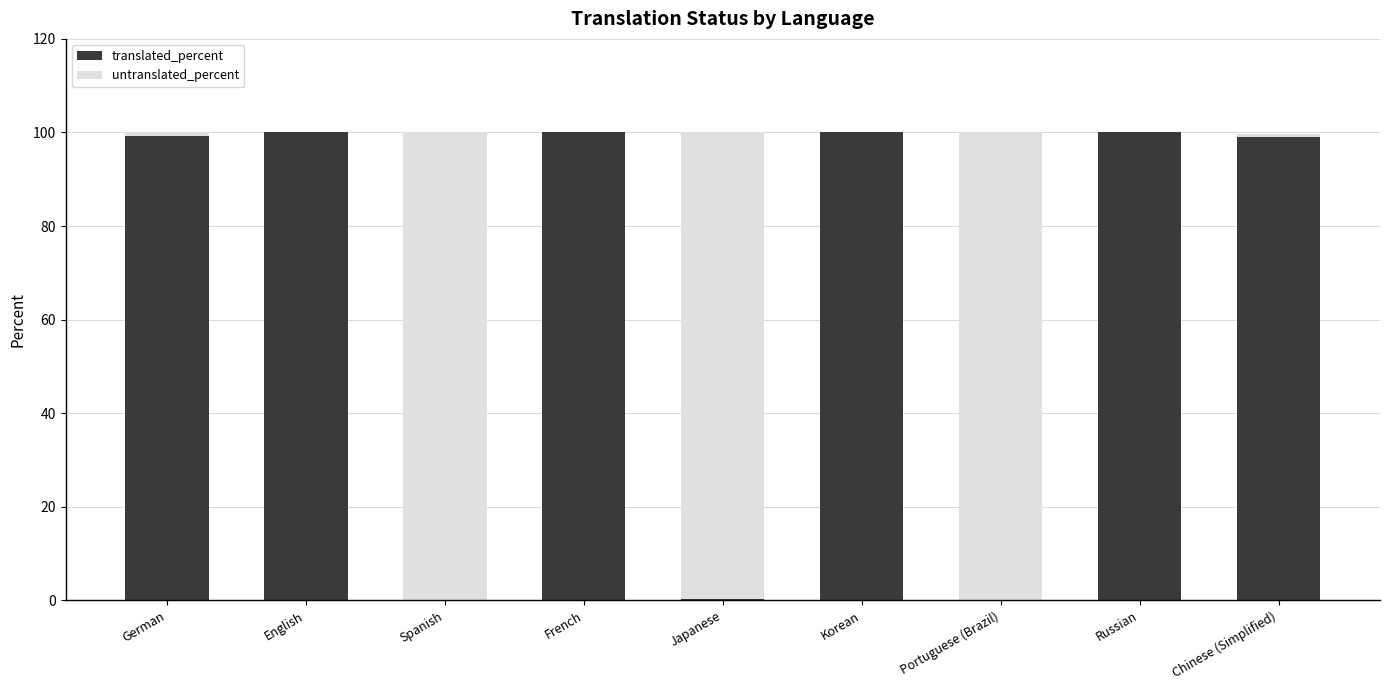

The translated_percent series shows 100.0 at Korean. True or false?

True